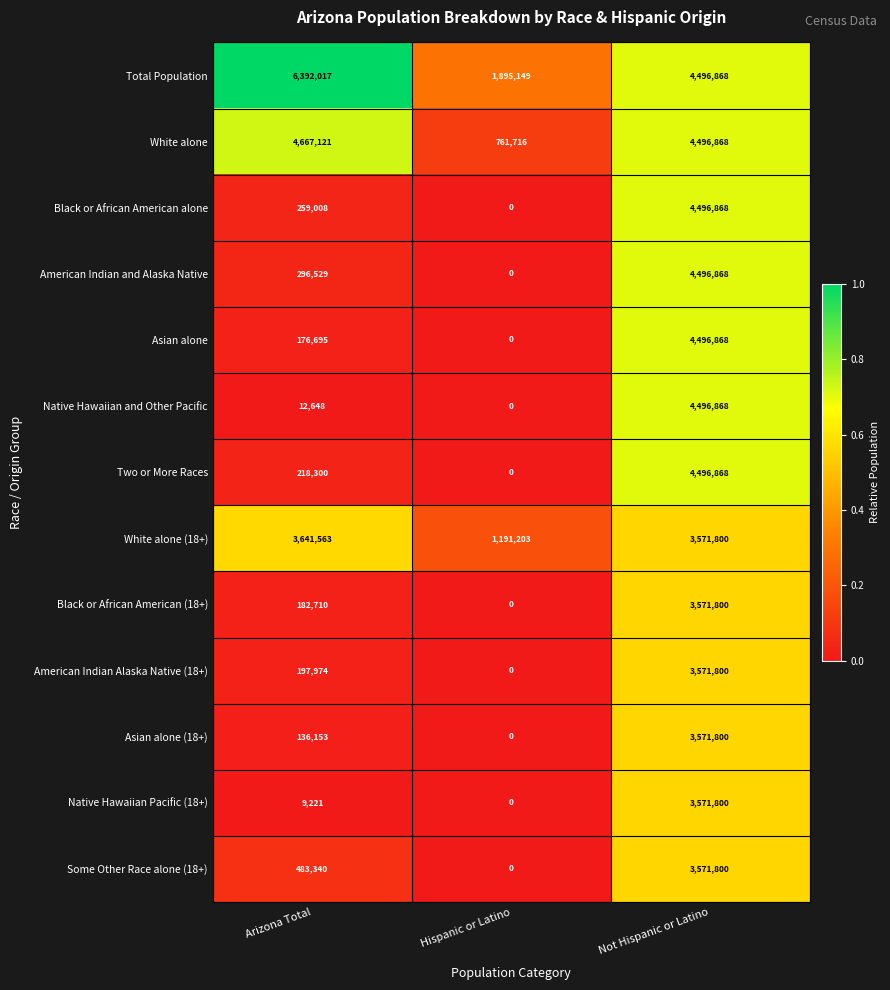

What is the sum of all White alone values?

9925705